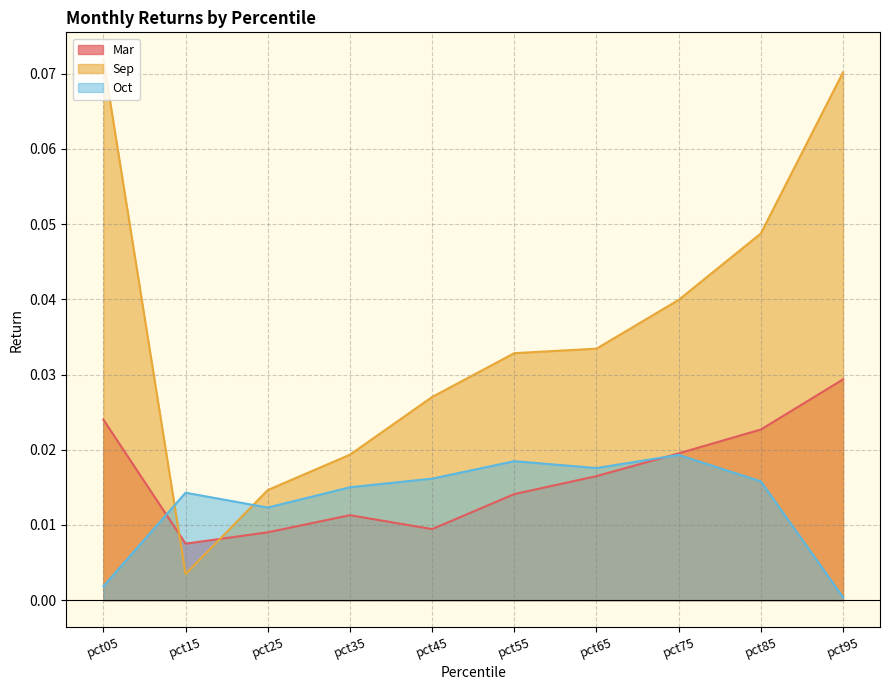

Where is the first local maximum for Mar?

pct35